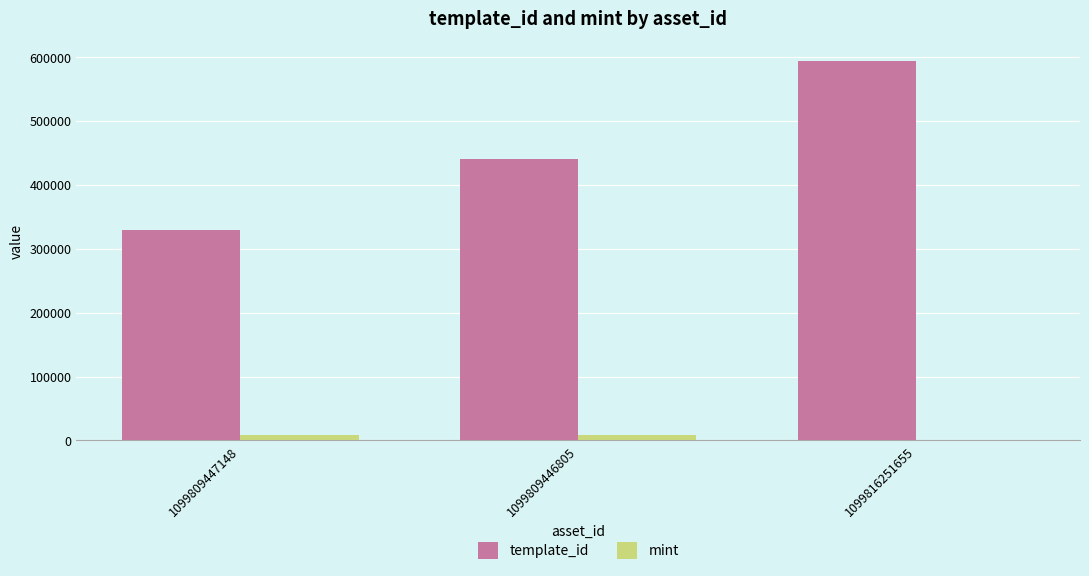

At which category does the chart reach its peak across all series?

1099816251655